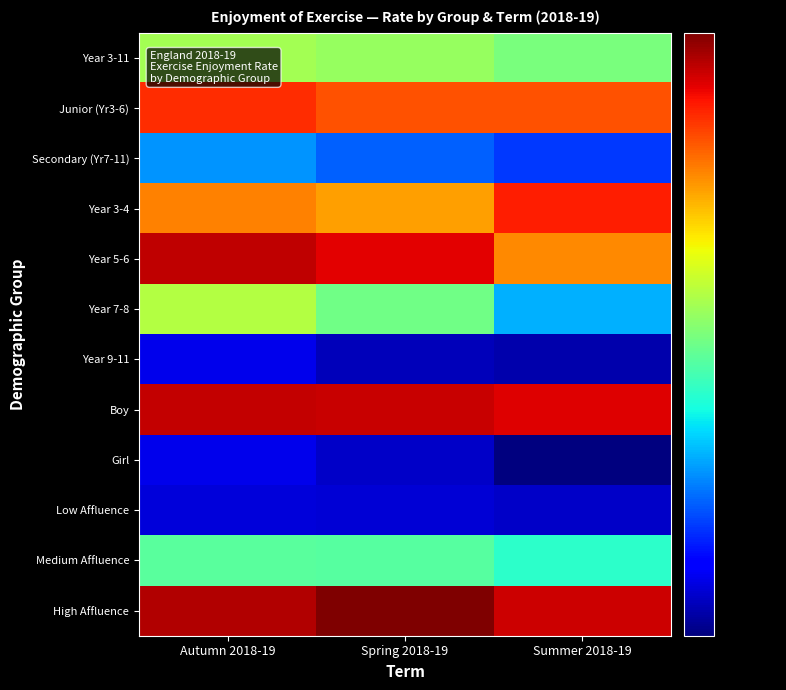

Rank the series at Summer 2018-19 from highest to lowest value.

High Affluence, Boy, Year 3-4, Junior (Yr3-6), Year 5-6, Year 3-11, Medium Affluence, Year 7-8, Secondary (Yr7-11), Low Affluence, Year 9-11, Girl